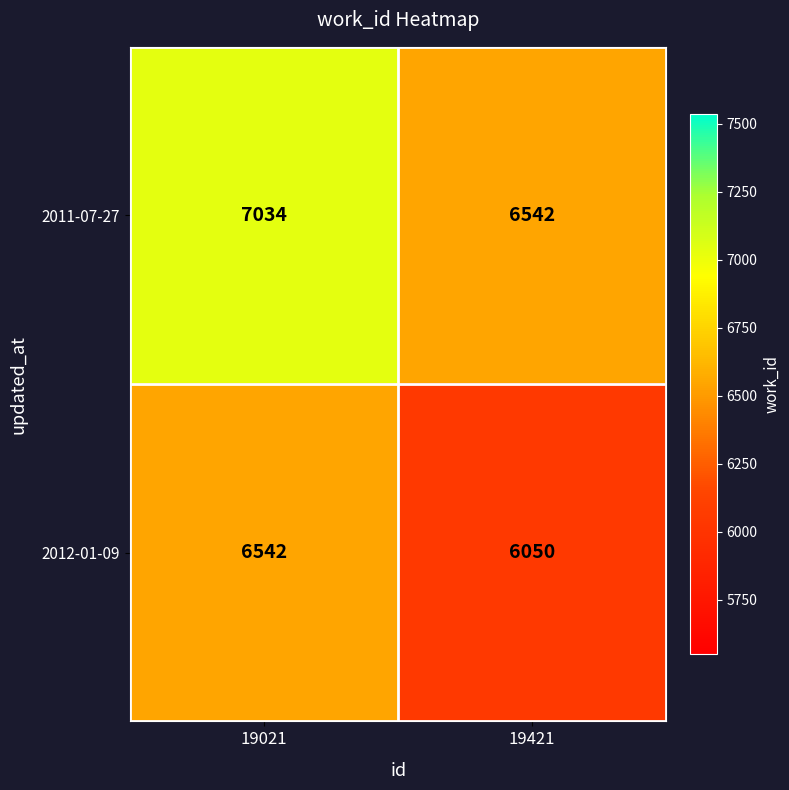

What is the difference between the 2012-01-09 values at 19021 and 19421?

492